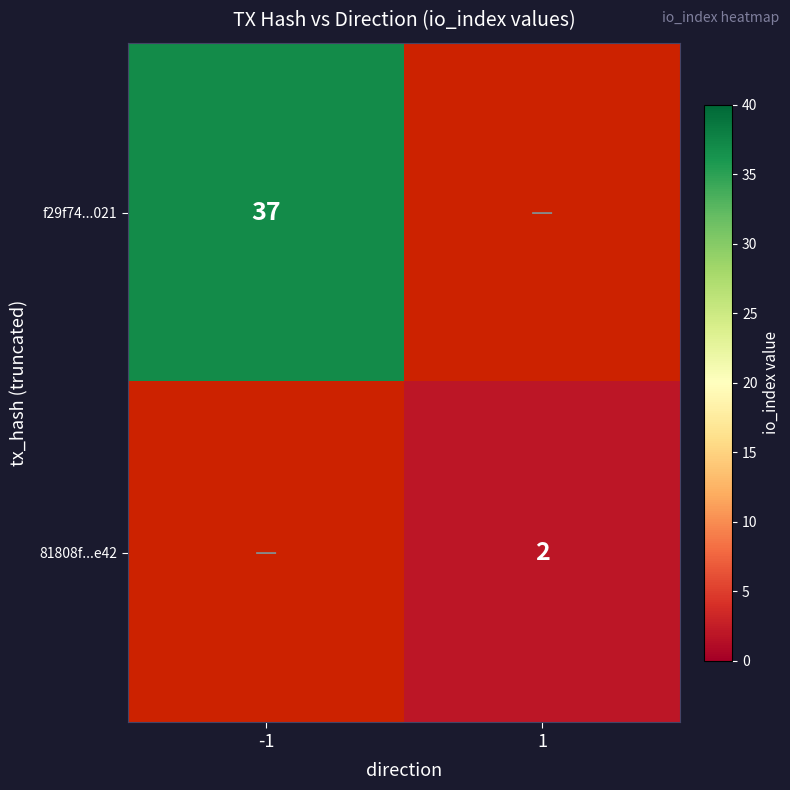

The f29f74...021 series shows 37 at -1. True or false?

True